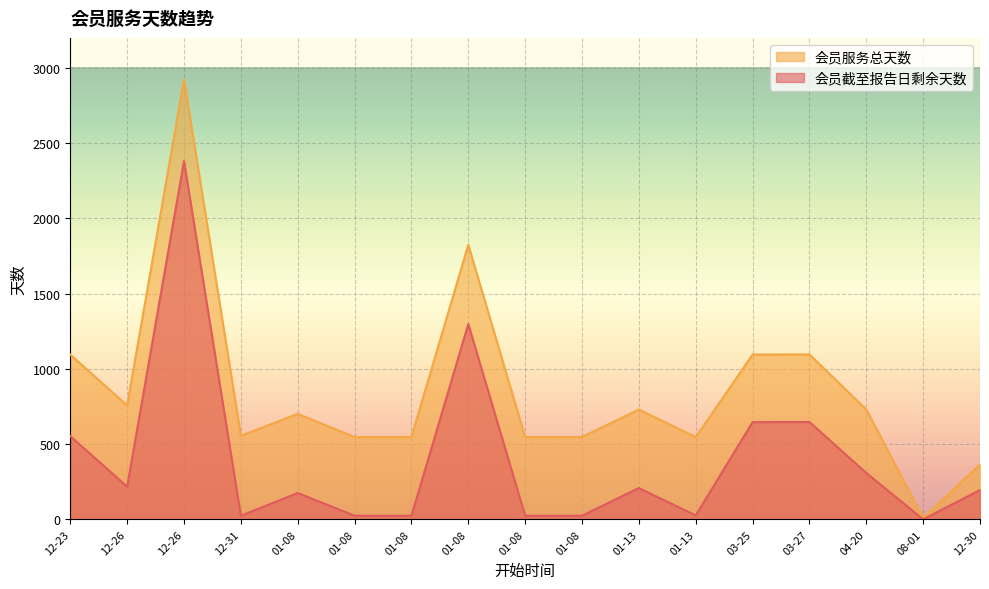

In 会员截至报告日剩余天数, how many points are higher than both neighbors (excluding endpoints)?

5